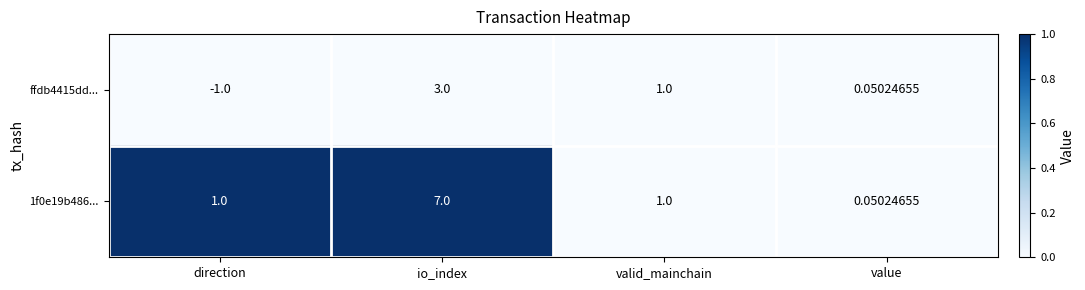

Where is ffdb4415dd... nearest to the value 1?

valid_mainchain